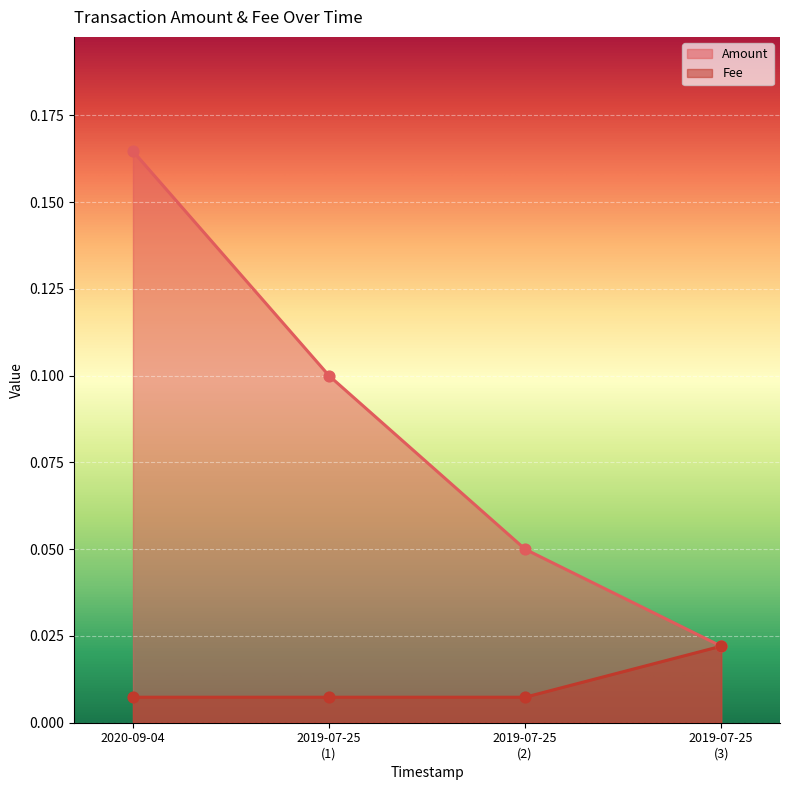

Which series has the largest total across all categories?

Amount